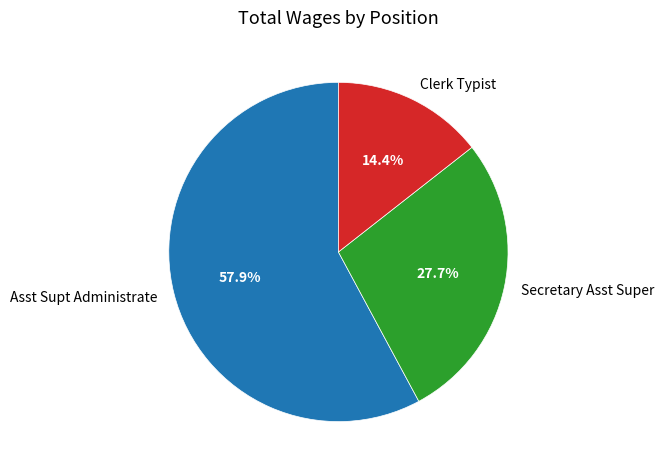

Count the number of slices in the pie.

3